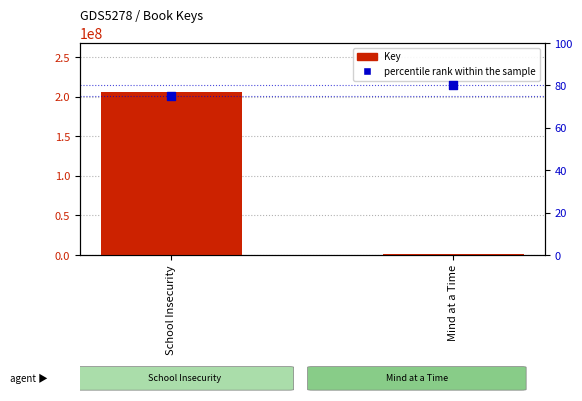

At how many categories does at least one series exceed 149188588?

1